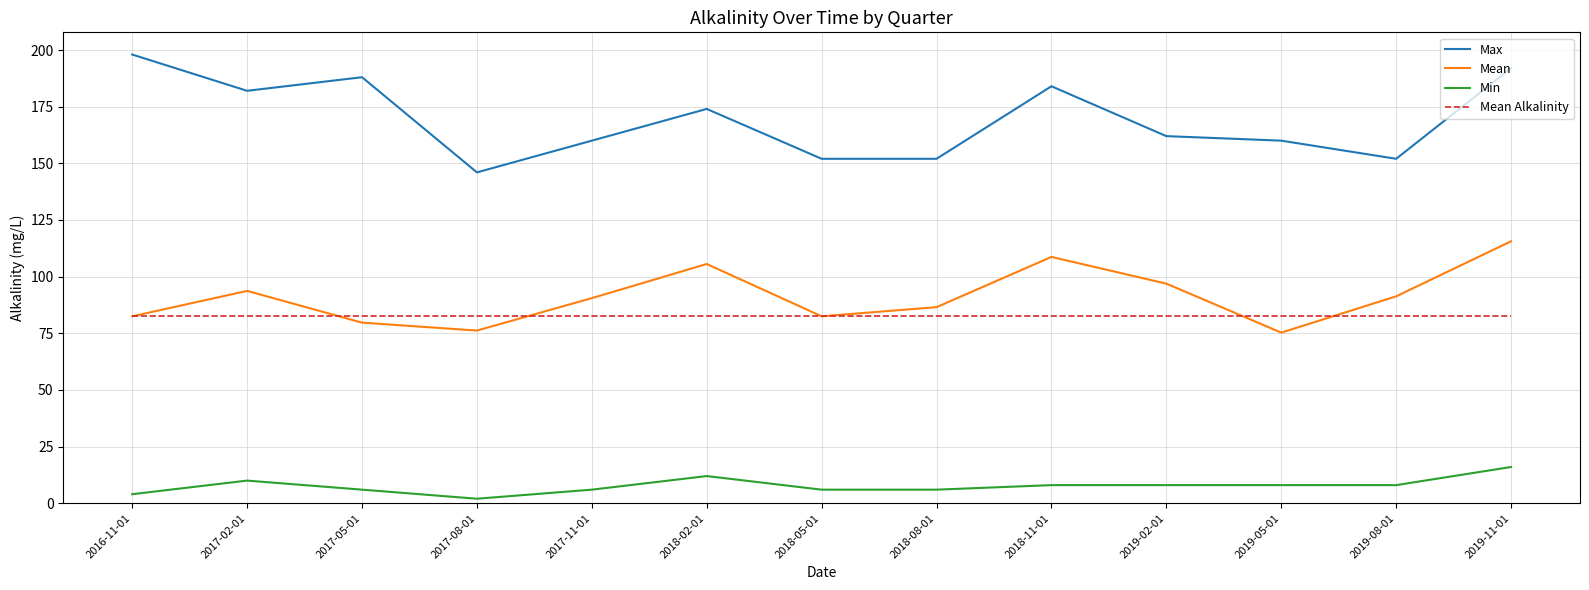

The value of Min at 2018-02-01 is 20.5. True or false?

False